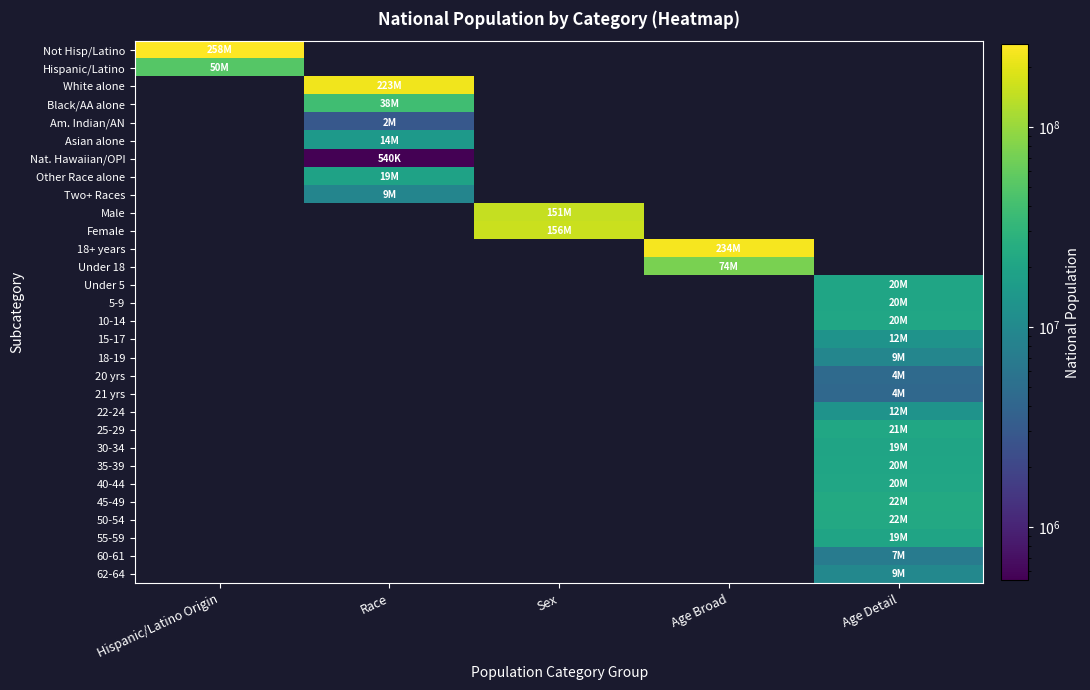

How many values in 22-24 are above zero?

1